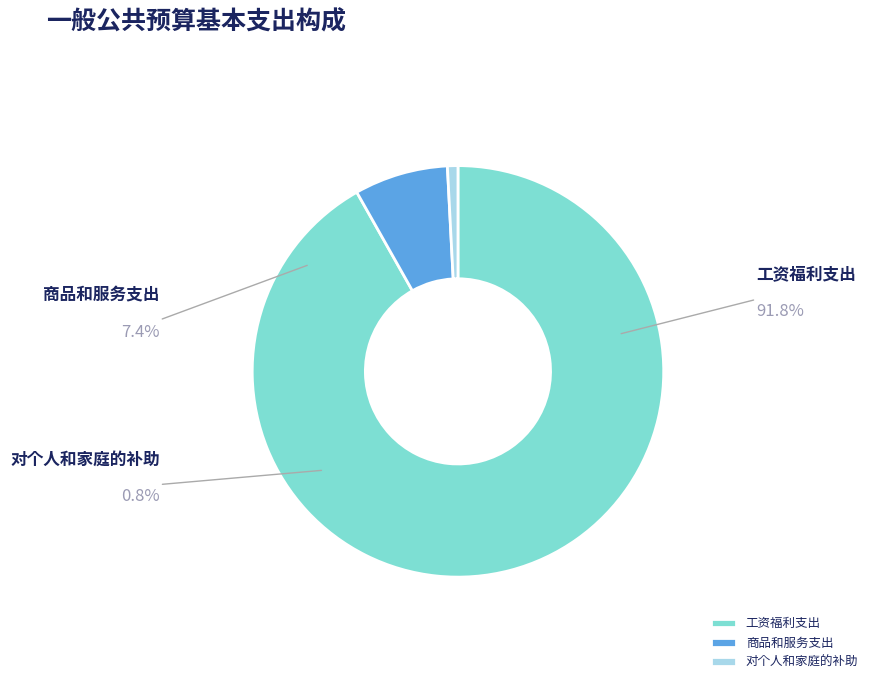

What percentage is the 商品和服务支出 slice, to the nearest percent?

7%